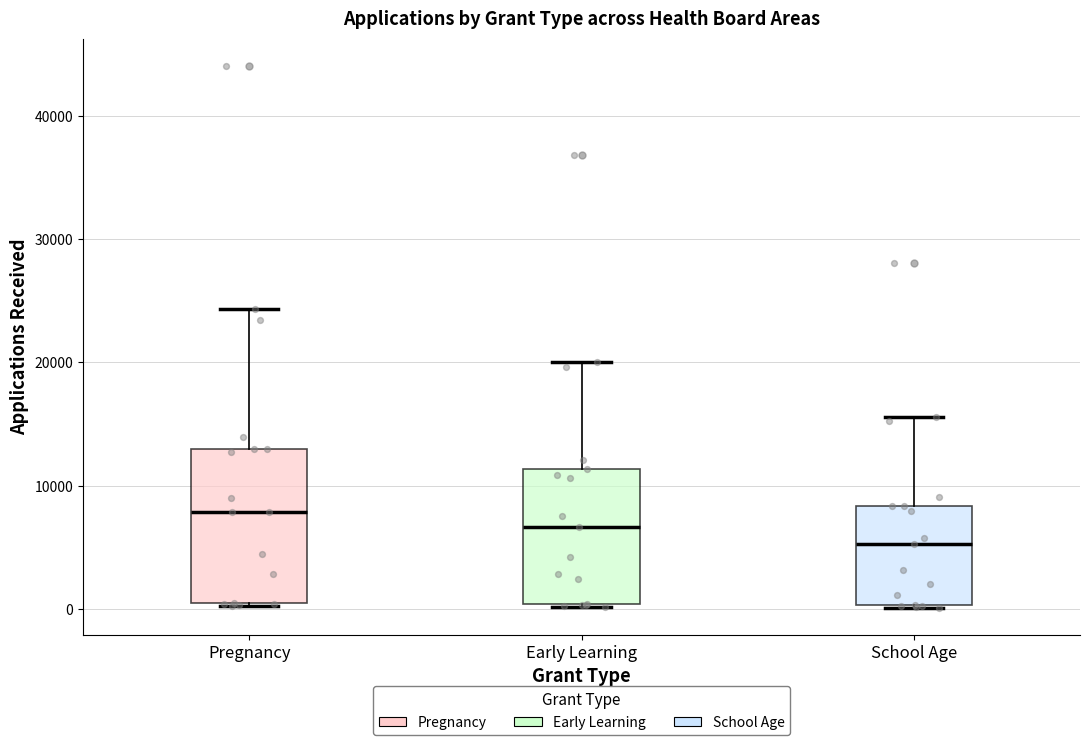

Which box has the highest median line?

Pregnancy